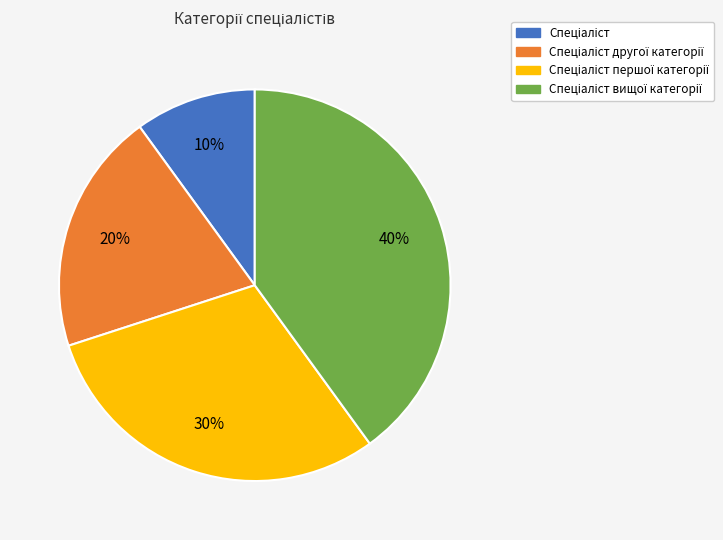

Is there a majority slice in this chart?

No